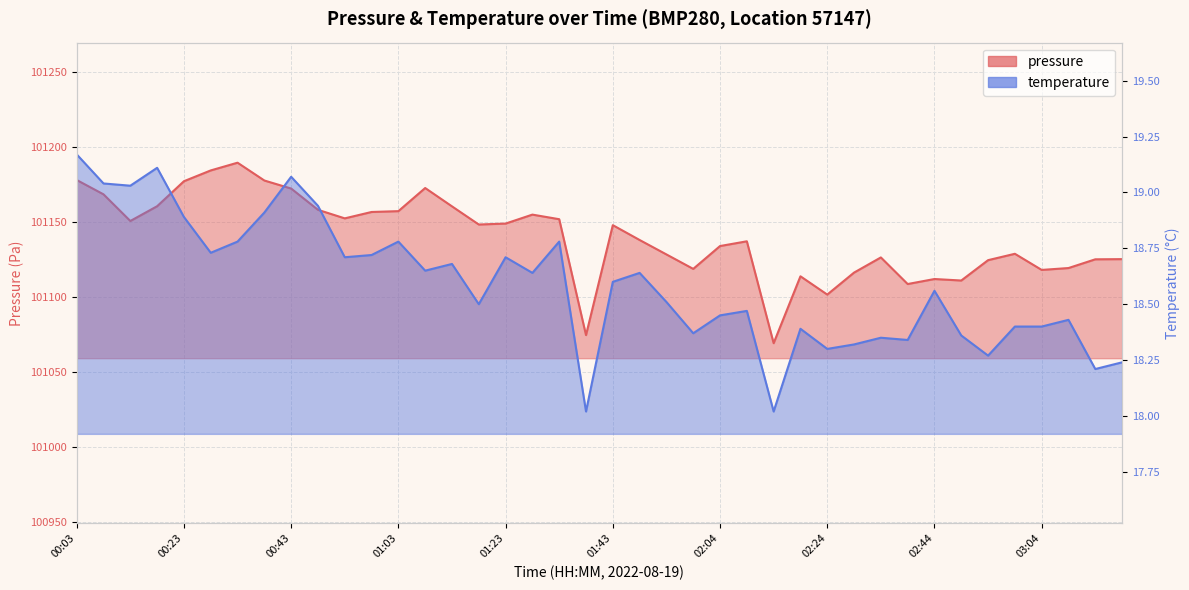

What position from the left is 03:09?

38